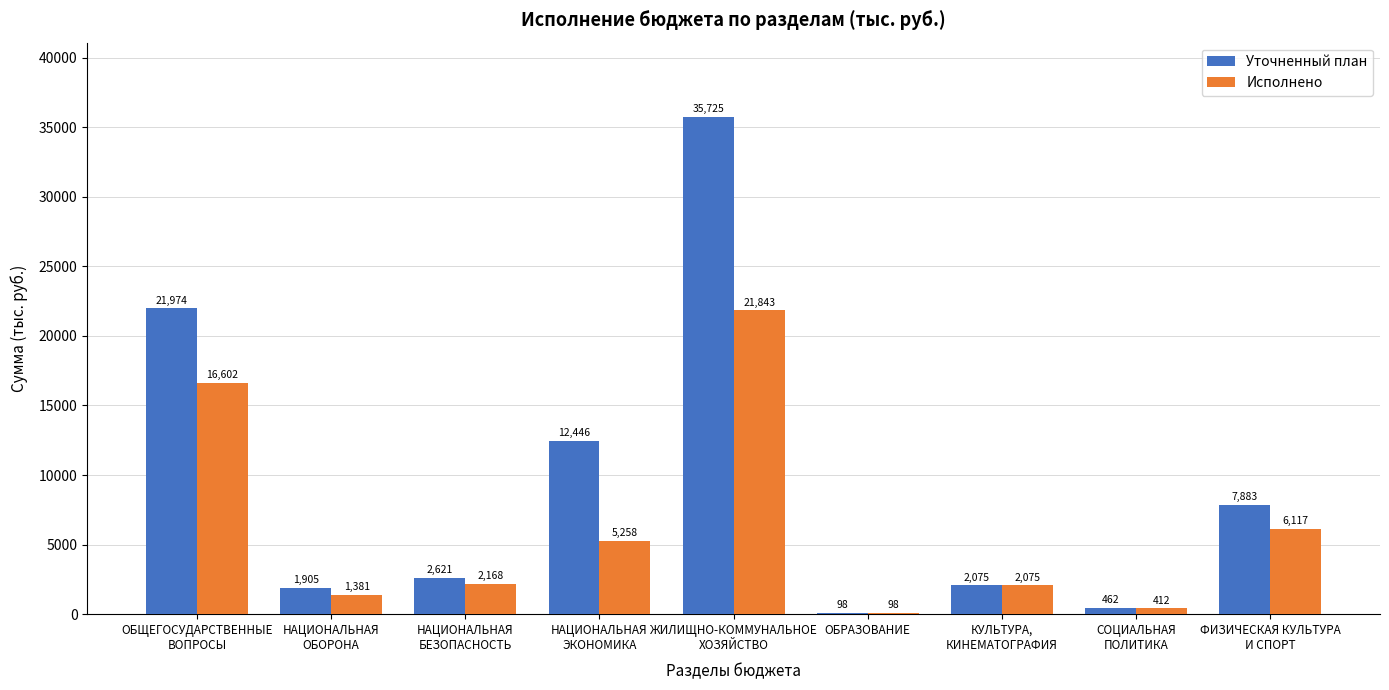

What is the total value across all series at НАЦИОНАЛЬНАЯ
БЕЗОПАСНОСТЬ?

4789.1